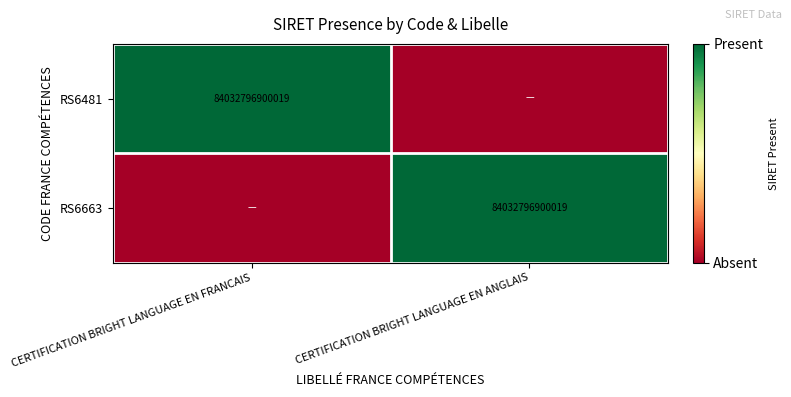

The RS6481 series shows 84032796900019 at CERTIFICATION BRIGHT LANGUAGE EN FRANCAIS. True or false?

True